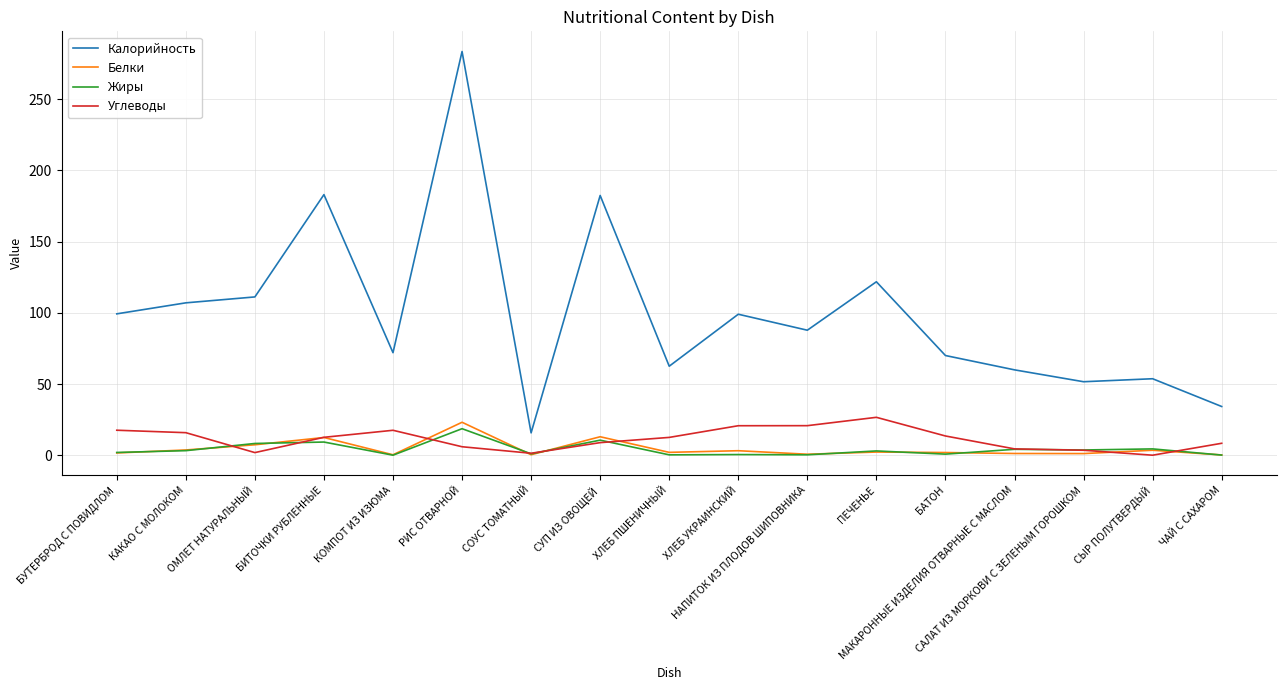

What position from the right is СУП ИЗ ОВОЩЕЙ?

10